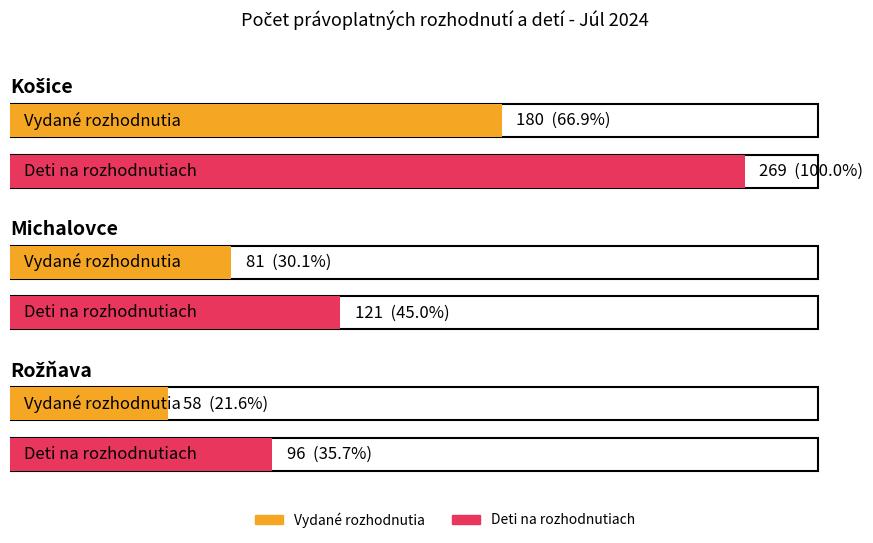

What is the label of the 2nd bar from the left?

Michalovce